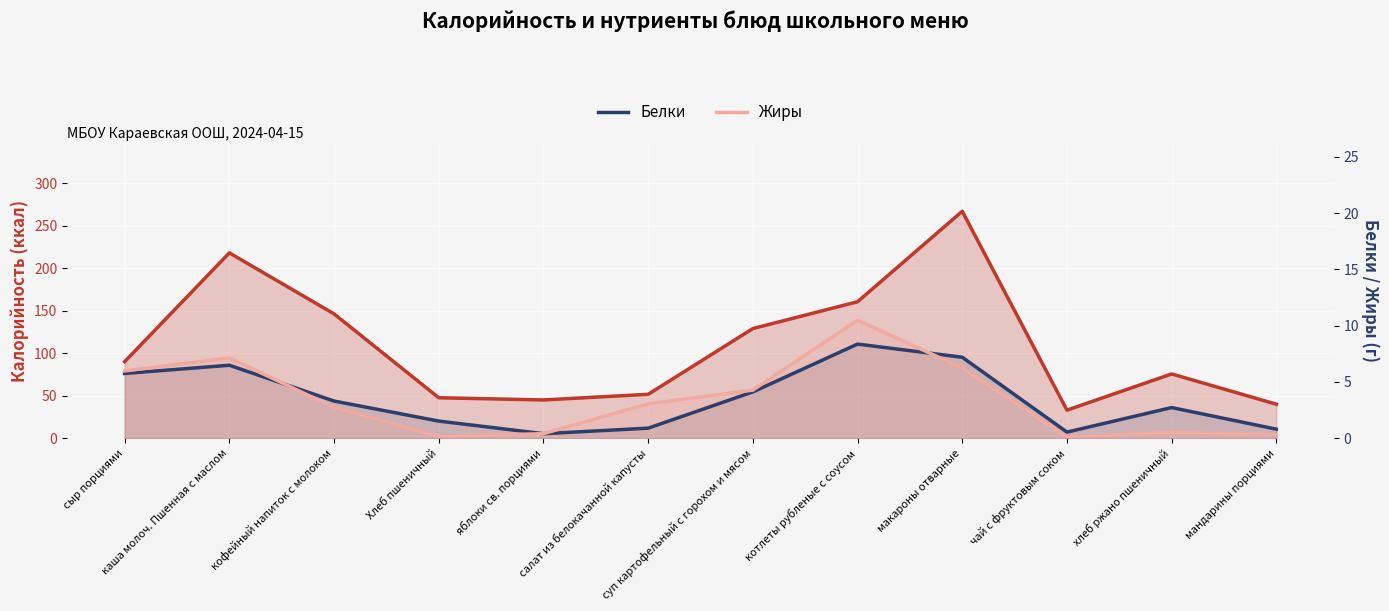

Where is Калорийность nearest to the value 150?

кофейный напиток с молоком